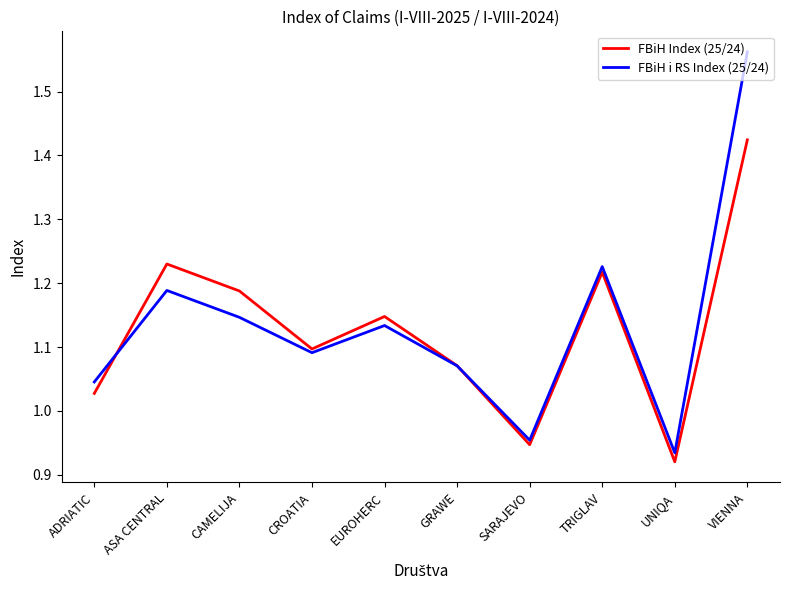

At which label does FBiH i RS Index (25/24) first exceed 1?

ADRIATIC